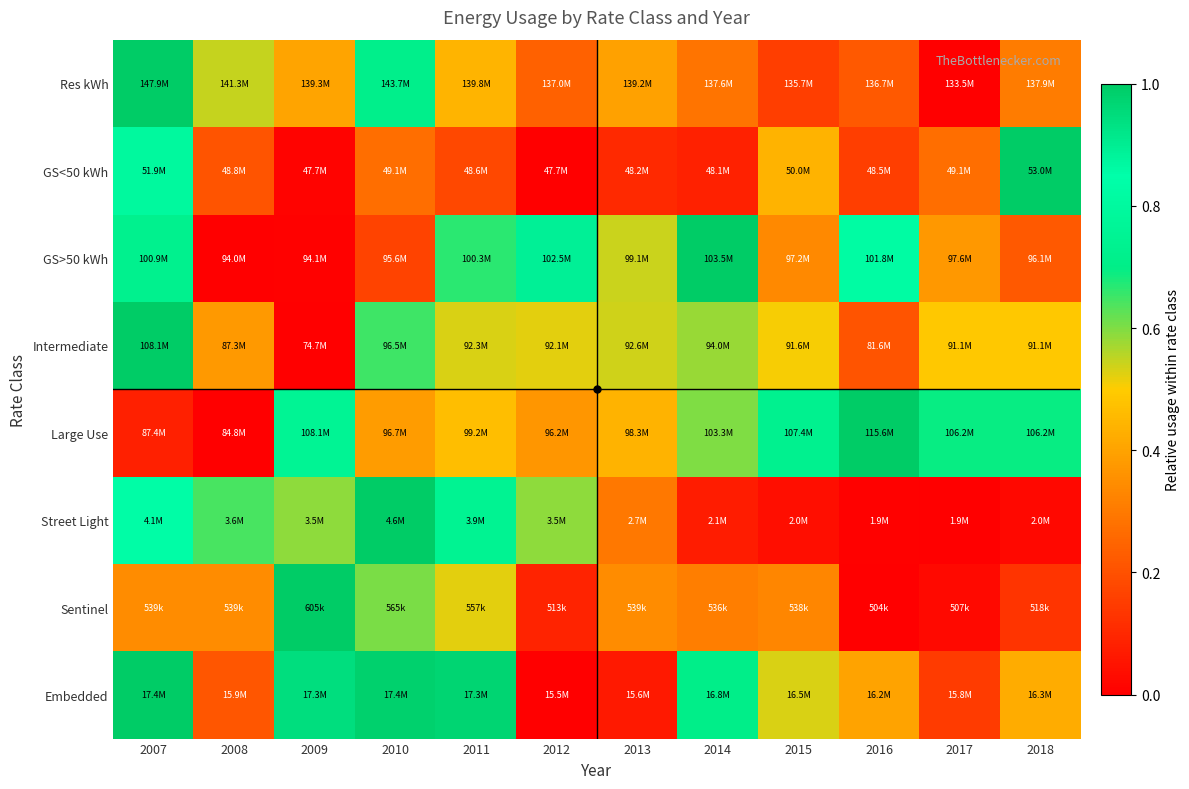

How many data points does each series have?

12